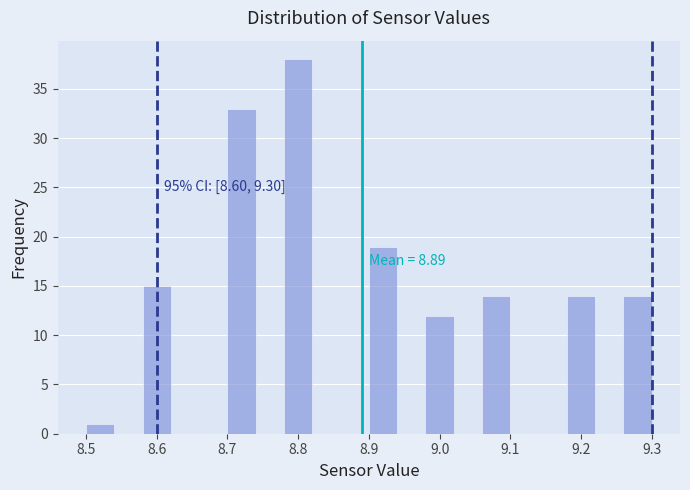

Over which range of the x-axis is the bar tallest?

8.78 to 8.82